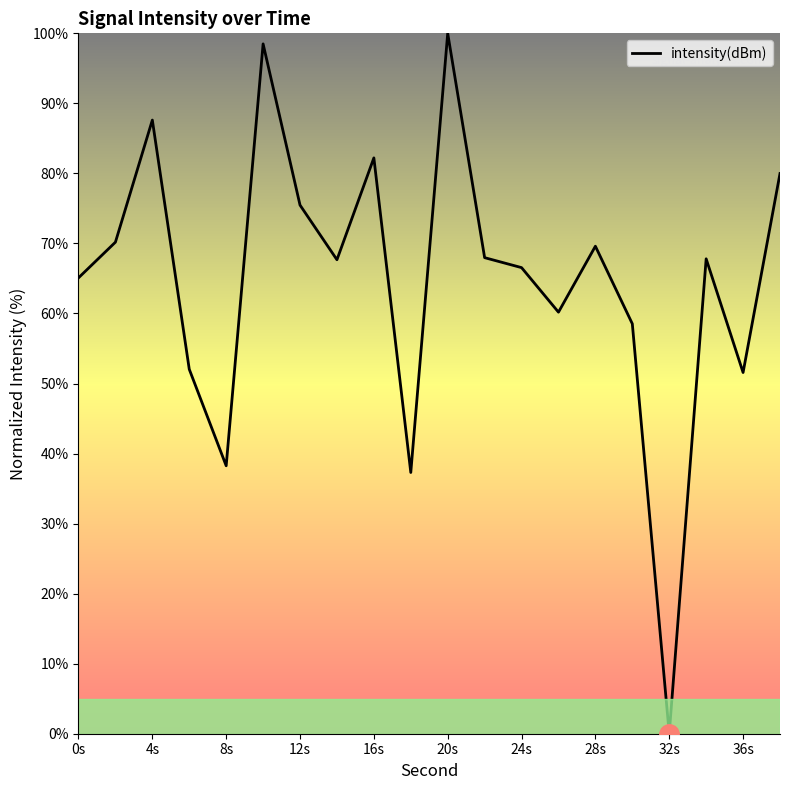

How many series are shown in this chart?

1